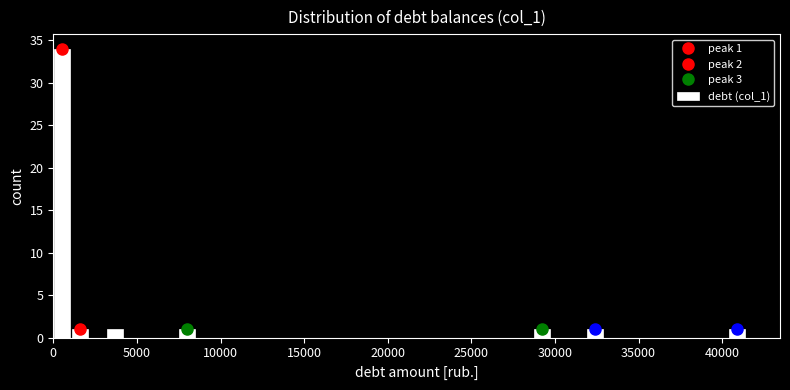

Read against the x-axis, roughly where is the centre of the tallest bar?

500